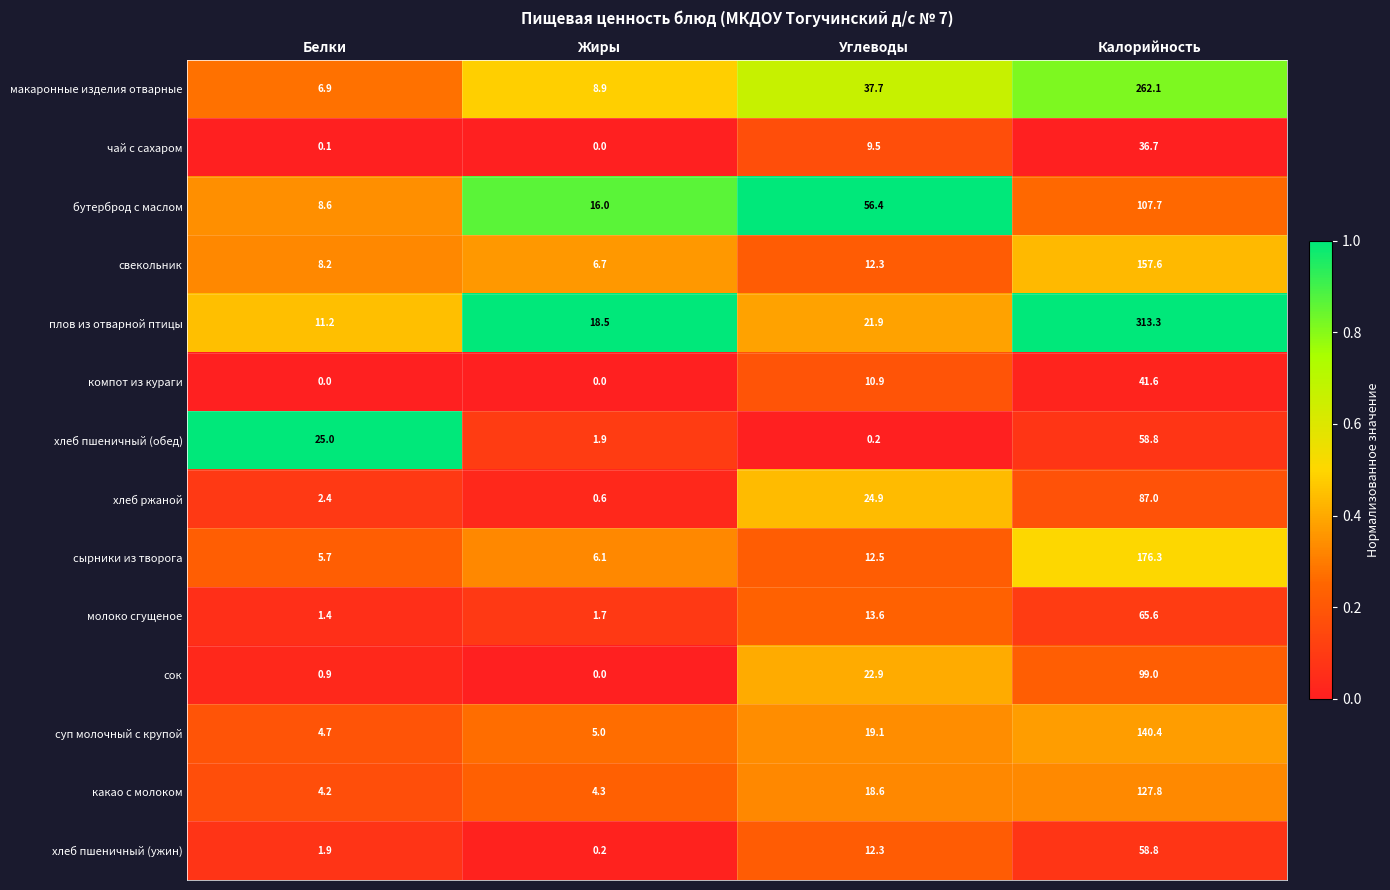

Which category has the lowest value in the молоко сгущеное series?

Белки